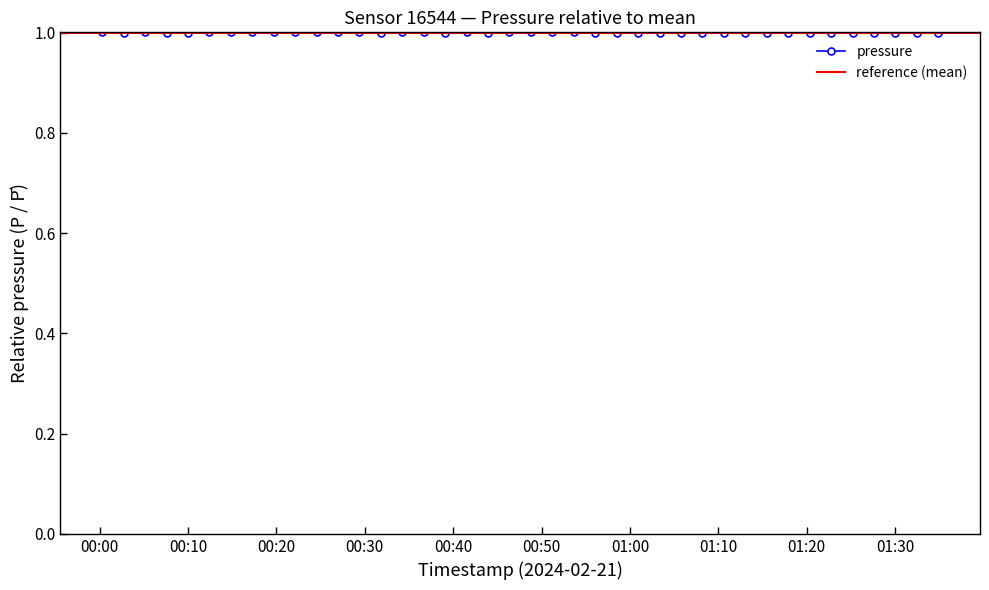

The value at 2024-02-21T00:53:38 is 0.6. True or false?

False